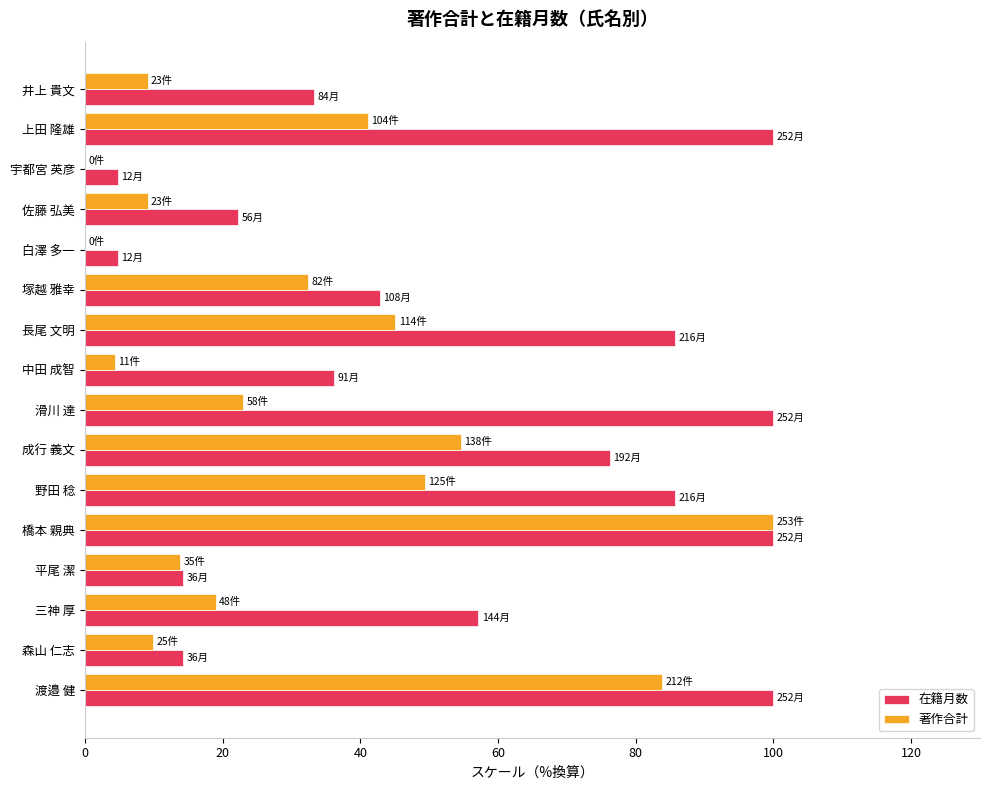

What is the total value across all series at 佐藤 弘美?

31.3